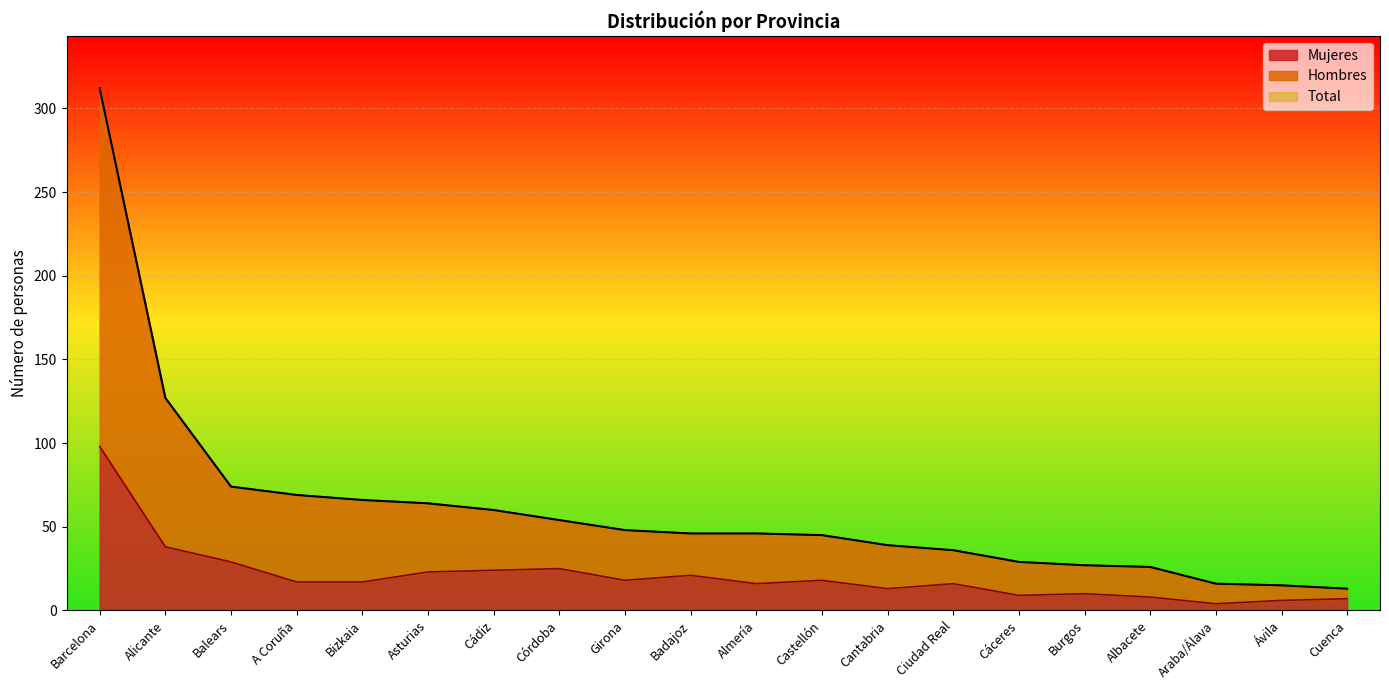

Rank the series by their maximum value, from highest to lowest.

Total, Hombres, Mujeres